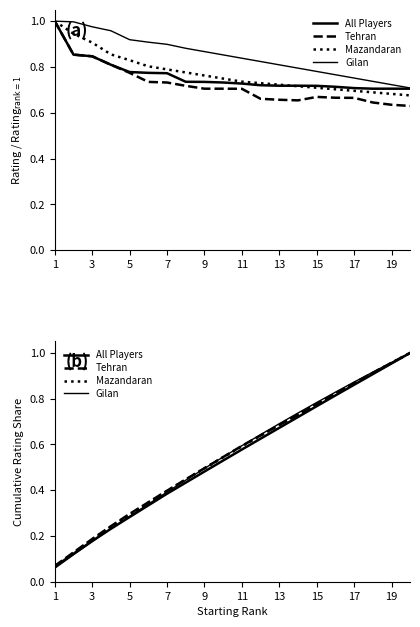

The All Players series shows 0.7 at 13. True or false?

True